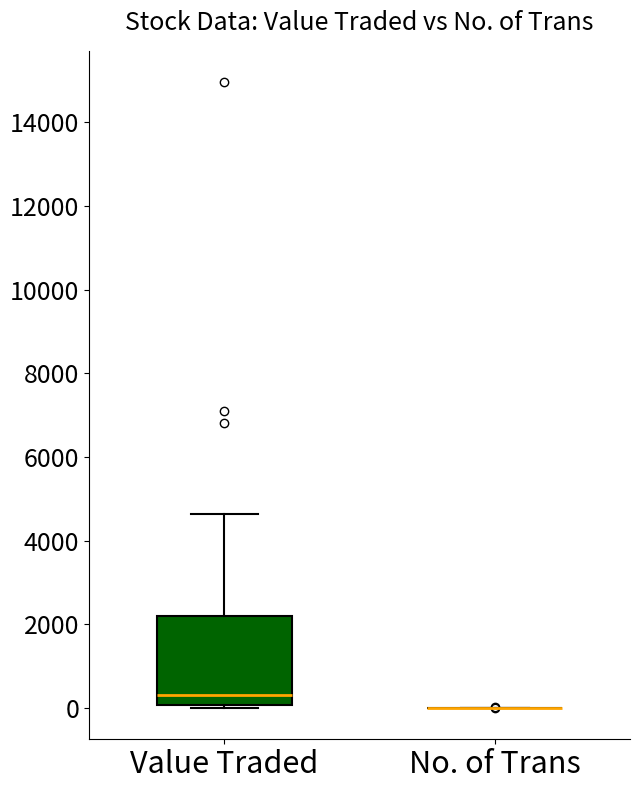

Reading left to right, transcribe this box plot: for each box, give where its median line is, the range the box spans, and where its two whiskers end, as read against the y-axis. The values are not printed on the chart, so give them approximately, as read against the axis.

Value Traded: median 400, box 0 to 2200, whiskers 0 (just below the box's lower edge) to 4600
No. of Trans: box collapsed to a line at 0, whiskers 0 to 0